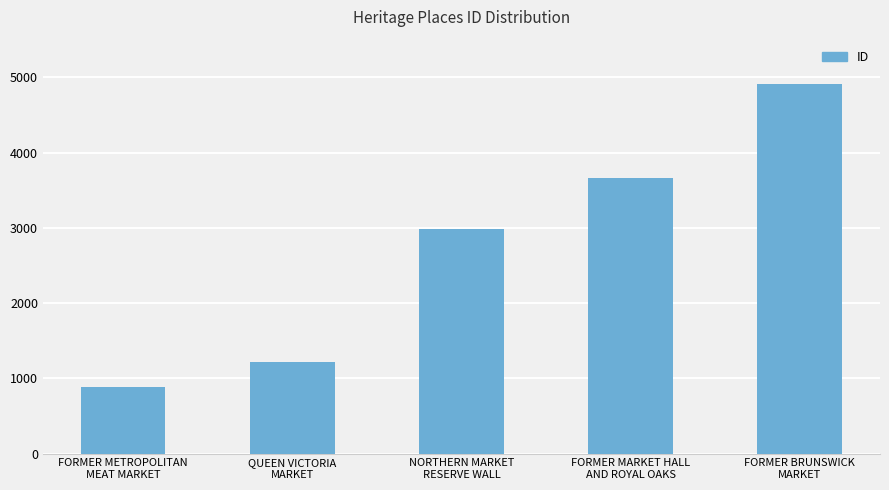

Is it true that the value at NORTHERN MARKET
RESERVE WALL is 2987?

True